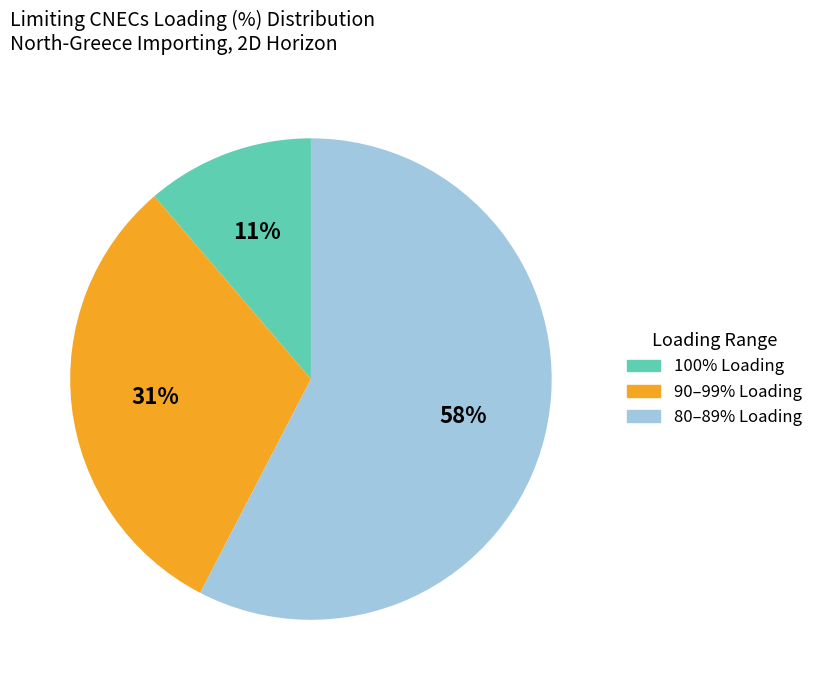

Do 90–99% Loading and 80–89% Loading together represent more than half of the pie?

Yes